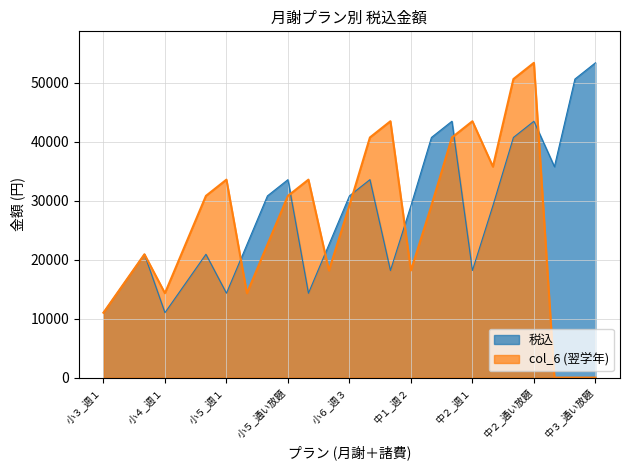

What is the maximum value for col_6?

53350